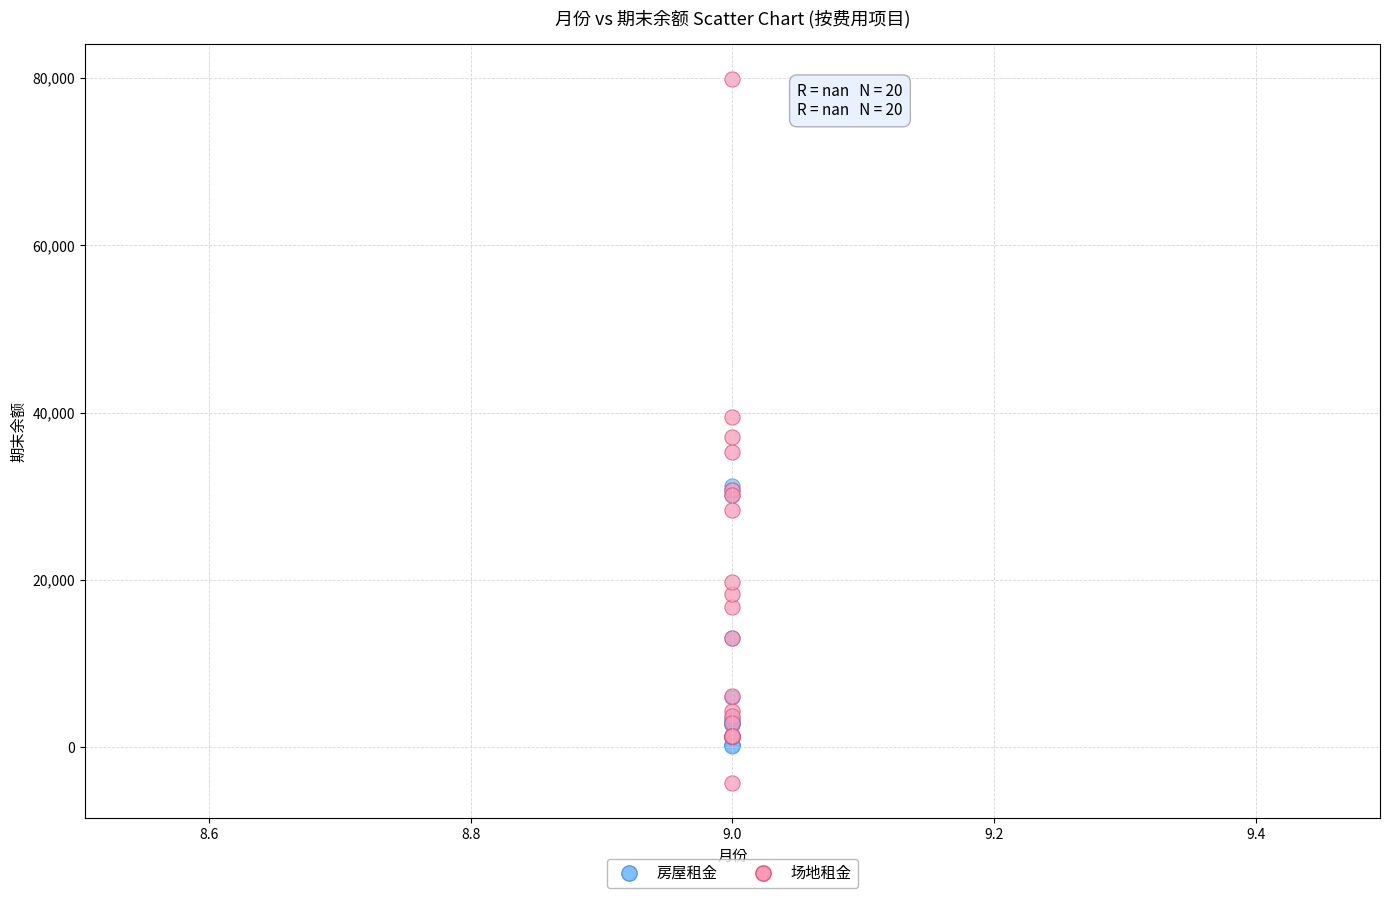

Which series has the widest spread of Y values?

场地租金